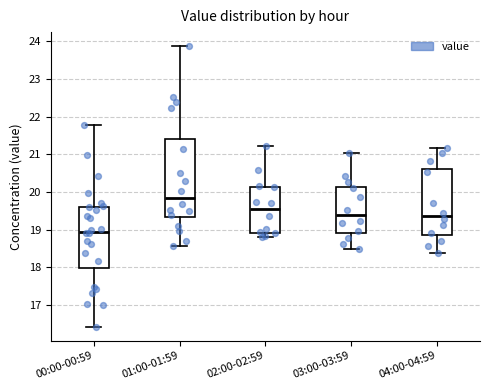

Where is the lower edge of the box for 04:00-04:59 on the y-axis? The values are not printed on the chart, so give them approximately, as read against the axis.

18.9